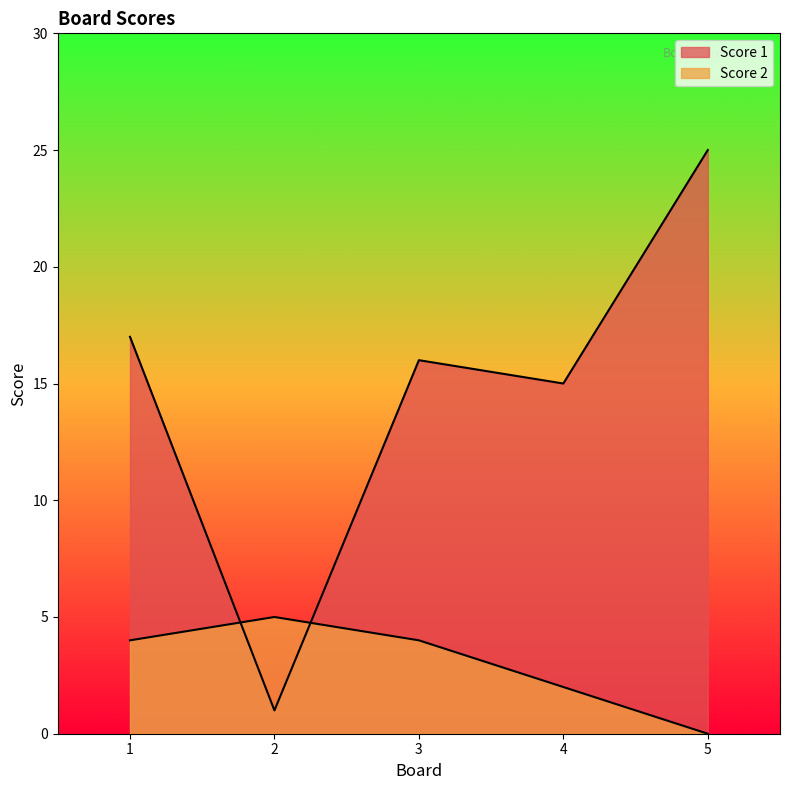

True or false: Score 1 has a value of 24 at 4.

False